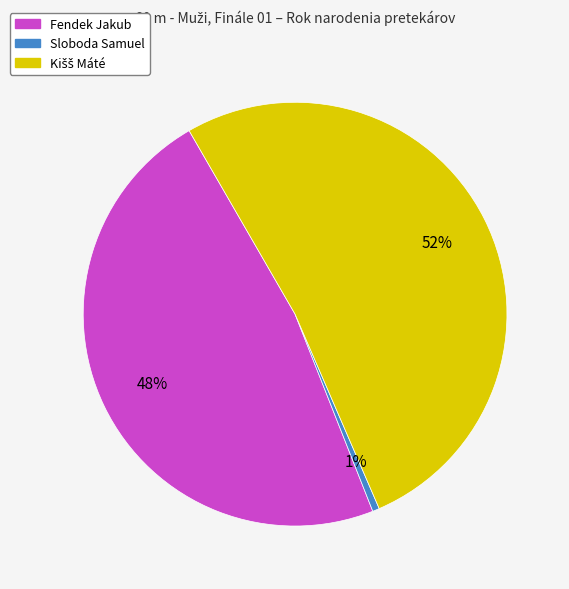

Which slice is the smallest?

Sloboda Samuel